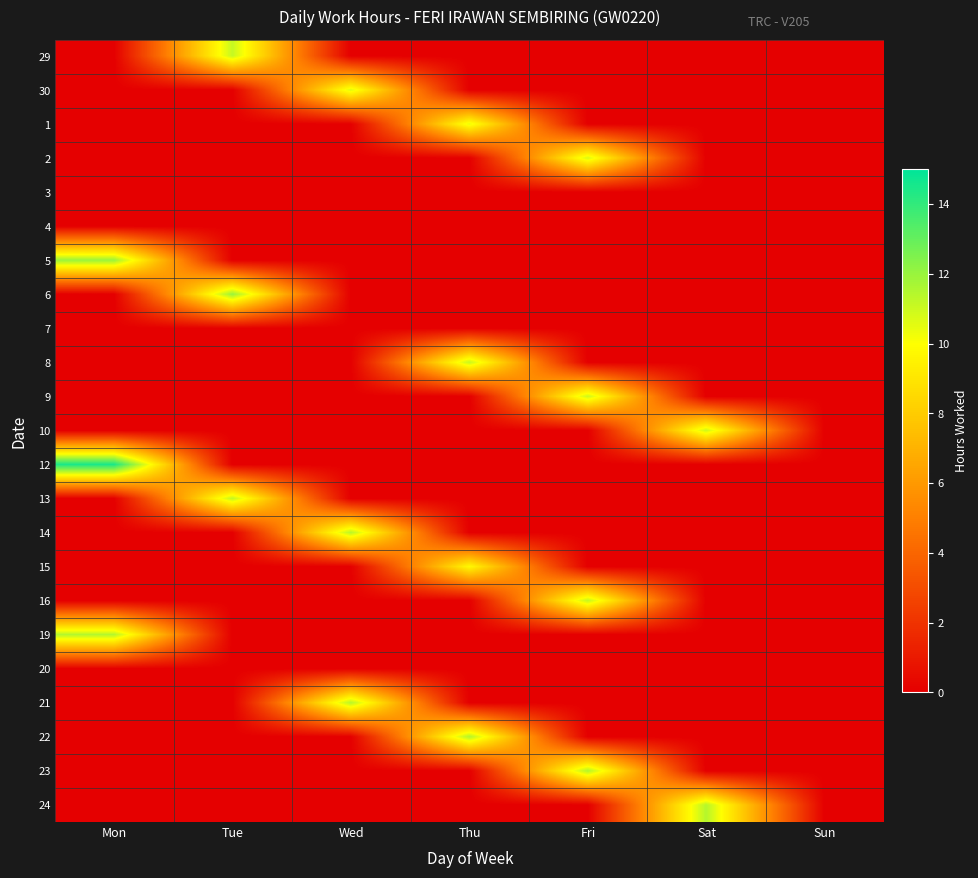

Reading left to right, extract all data points from this chart.

29: Mon=0.0	Tue=11.1	Wed=0.0	Thu=0.0	Fri=0.0	Sat=0.0	Sun=0.0
30: Mon=0.0	Tue=0.0	Wed=10.6	Thu=0.0	Fri=0.0	Sat=0.0	Sun=0.0
1: Mon=0.0	Tue=0.0	Wed=0.0	Thu=10.4	Fri=0.0	Sat=0.0	Sun=0.0
2: Mon=0.0	Tue=0.0	Wed=0.0	Thu=0.0	Fri=10.8	Sat=0.0	Sun=0.0
3: Mon=0.0	Tue=0.0	Wed=0.0	Thu=0.0	Fri=0.0	Sat=0.0	Sun=0.0
4: Mon=0.0	Tue=0.0	Wed=0.0	Thu=0.0	Fri=0.0	Sat=0.0	Sun=0.0
5: Mon=12.0	Tue=0.0	Wed=0.0	Thu=0.0	Fri=0.0	Sat=0.0	Sun=0.0
6: Mon=0.0	Tue=12.0	Wed=0.0	Thu=0.0	Fri=0.0	Sat=0.0	Sun=0.0
7: Mon=0.0	Tue=0.0	Wed=0.0	Thu=0.0	Fri=0.0	Sat=0.0	Sun=0.0
8: Mon=0.0	Tue=0.0	Wed=0.0	Thu=11.1	Fri=0.0	Sat=0.0	Sun=0.0
9: Mon=0.0	Tue=0.0	Wed=0.0	Thu=0.0	Fri=11.0	Sat=0.0	Sun=0.0
10: Mon=0.0	Tue=0.0	Wed=0.0	Thu=0.0	Fri=0.0	Sat=11.0	Sun=0.0
12: Mon=14.5	Tue=0.0	Wed=0.0	Thu=0.0	Fri=0.0	Sat=0.0	Sun=0.0
13: Mon=0.0	Tue=11.2	Wed=0.0	Thu=0.0	Fri=0.0	Sat=0.0	Sun=0.0
14: Mon=0.0	Tue=0.0	Wed=11.4	Thu=0.0	Fri=0.0	Sat=0.0	Sun=0.0
15: Mon=0.0	Tue=0.0	Wed=0.0	Thu=9.8	Fri=0.0	Sat=0.0	Sun=0.0
16: Mon=0.0	Tue=0.0	Wed=0.0	Thu=0.0	Fri=11.2	Sat=0.0	Sun=0.0
19: Mon=11.5	Tue=0.0	Wed=0.0	Thu=0.0	Fri=0.0	Sat=0.0	Sun=0.0
20: Mon=0.0	Tue=0.0	Wed=0.0	Thu=0.0	Fri=0.0	Sat=0.0	Sun=0.0
21: Mon=0.0	Tue=0.0	Wed=11.4	Thu=0.0	Fri=0.0	Sat=0.0	Sun=0.0
22: Mon=0.0	Tue=0.0	Wed=0.0	Thu=11.5	Fri=0.0	Sat=0.0	Sun=0.0
23: Mon=0.0	Tue=0.0	Wed=0.0	Thu=0.0	Fri=11.5	Sat=0.0	Sun=0.0
24: Mon=0.0	Tue=0.0	Wed=0.0	Thu=0.0	Fri=0.0	Sat=11.4	Sun=0.0